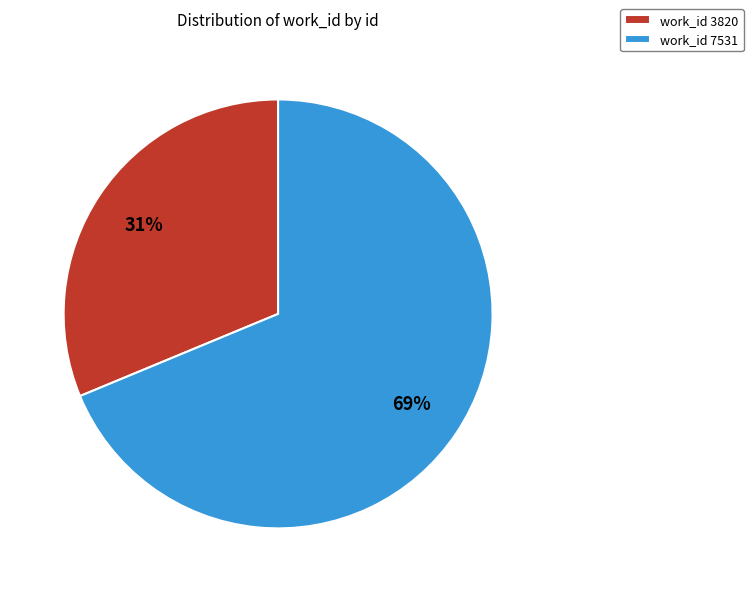

Combined, do work_id 7531 and work_id 3820 account for over 50%?

Yes